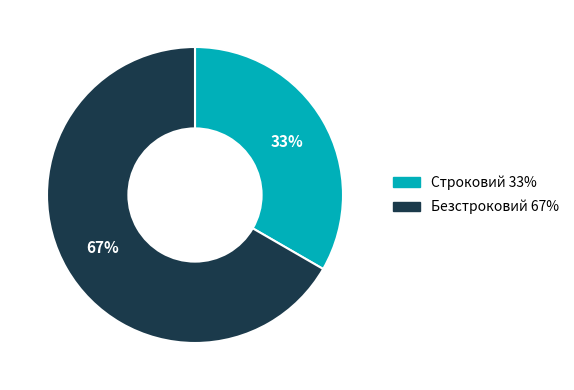

To the nearest percent, what portion does Безстроковий represent?

67%